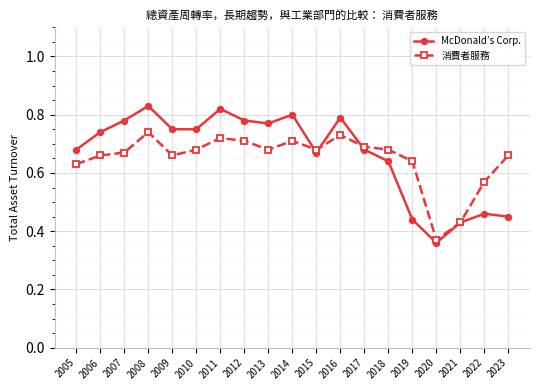

Which series has the largest range (max minus min)?

McDonald’s Corp.